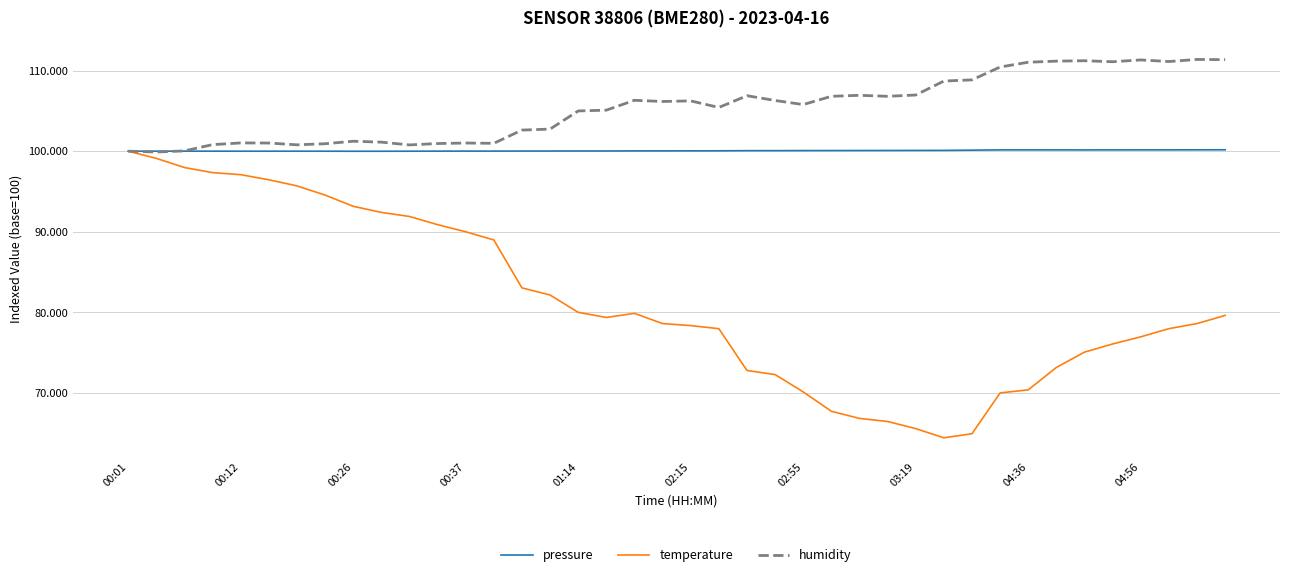

Which series has the largest range (max minus min)?

temperature